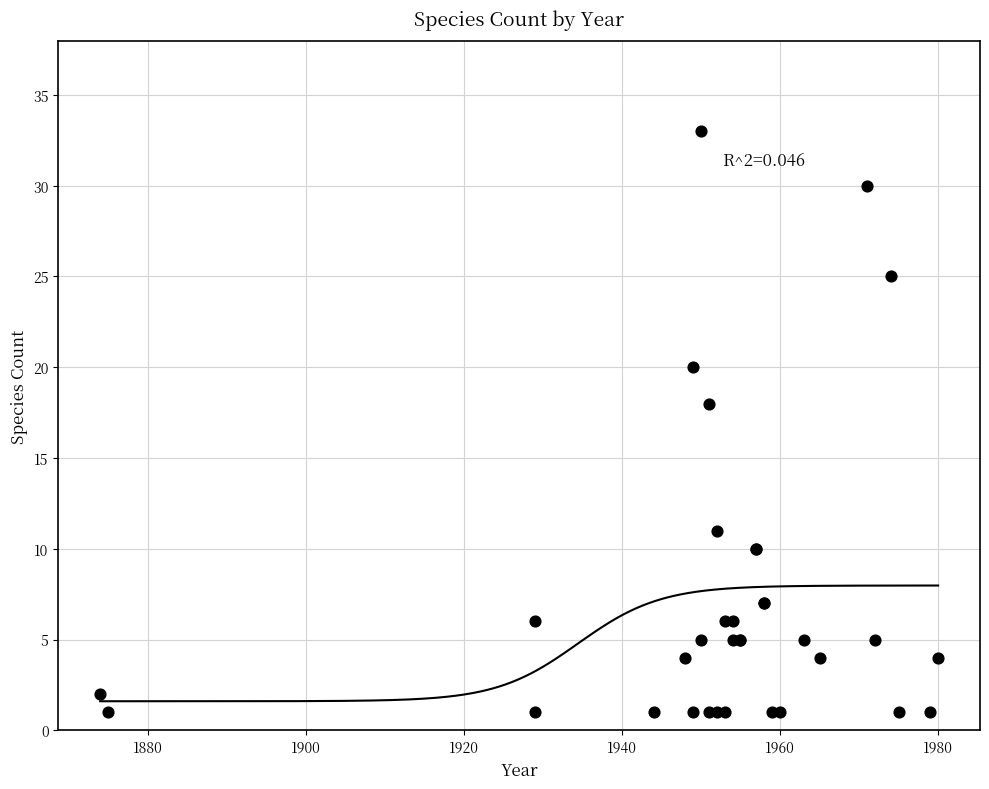

What Y value in the scatter plot is closest to 17?

18